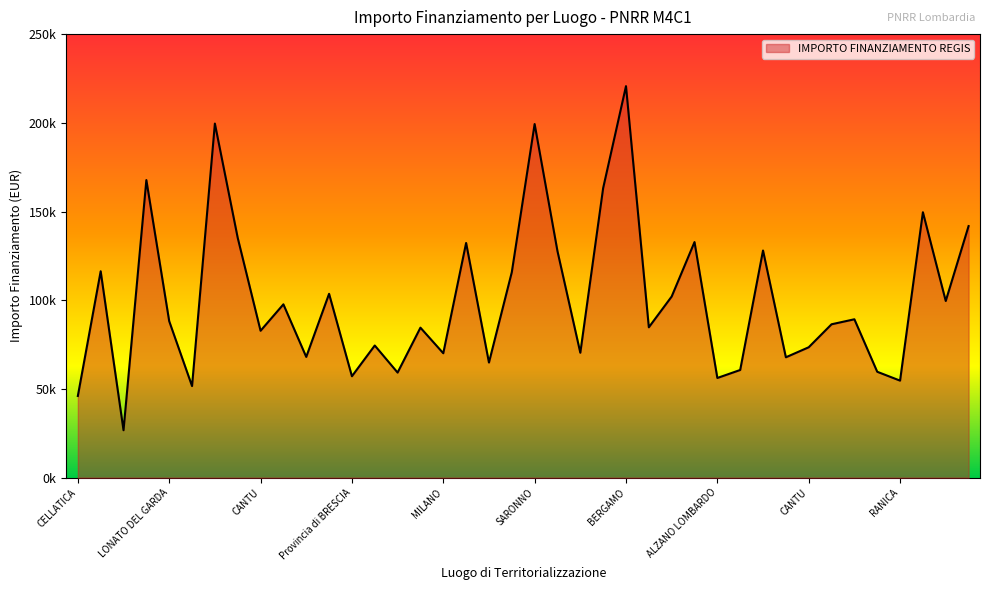

What is the label of the 29th point from the left?

ALZANO LOMBARDO